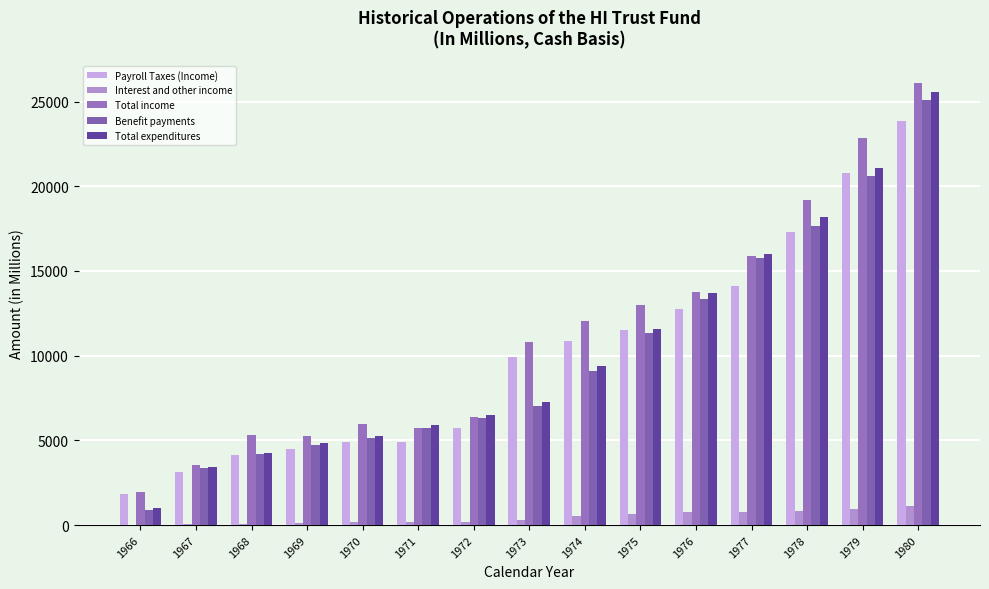

List the labels in order of Benefit payments value, smallest first.

1966, 1967, 1968, 1969, 1970, 1971, 1972, 1973, 1974, 1975, 1976, 1977, 1978, 1979, 1980